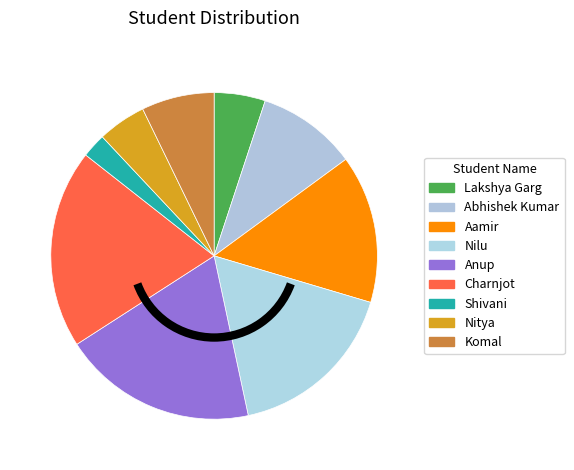

What is the ratio of the value at Aamir to the value at Anup?

0.8